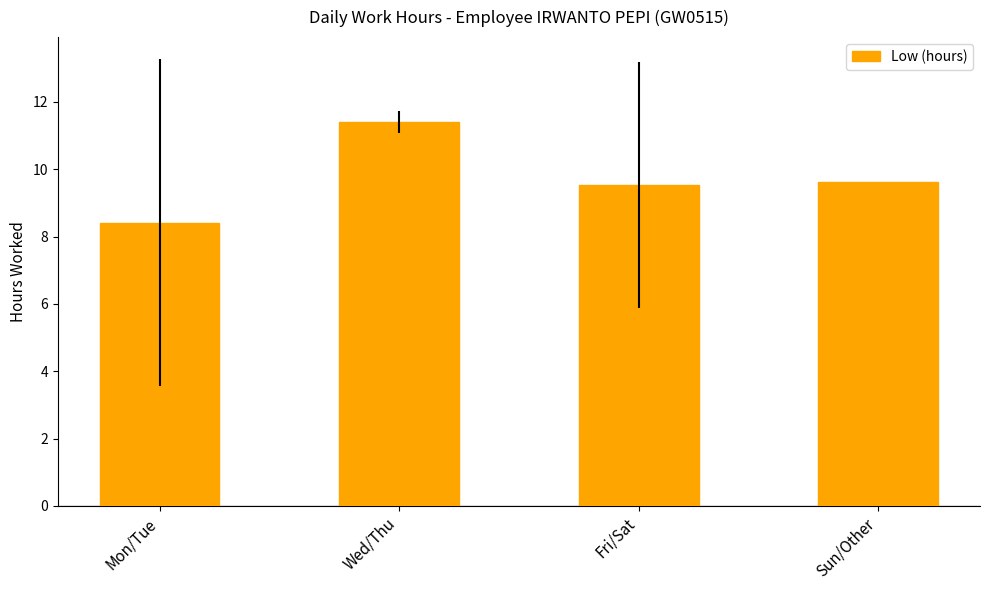

What is the label of the 2nd bar from the left?

Wed/Thu